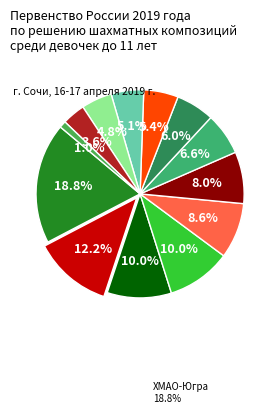

Count the number of slices in the pie.

13